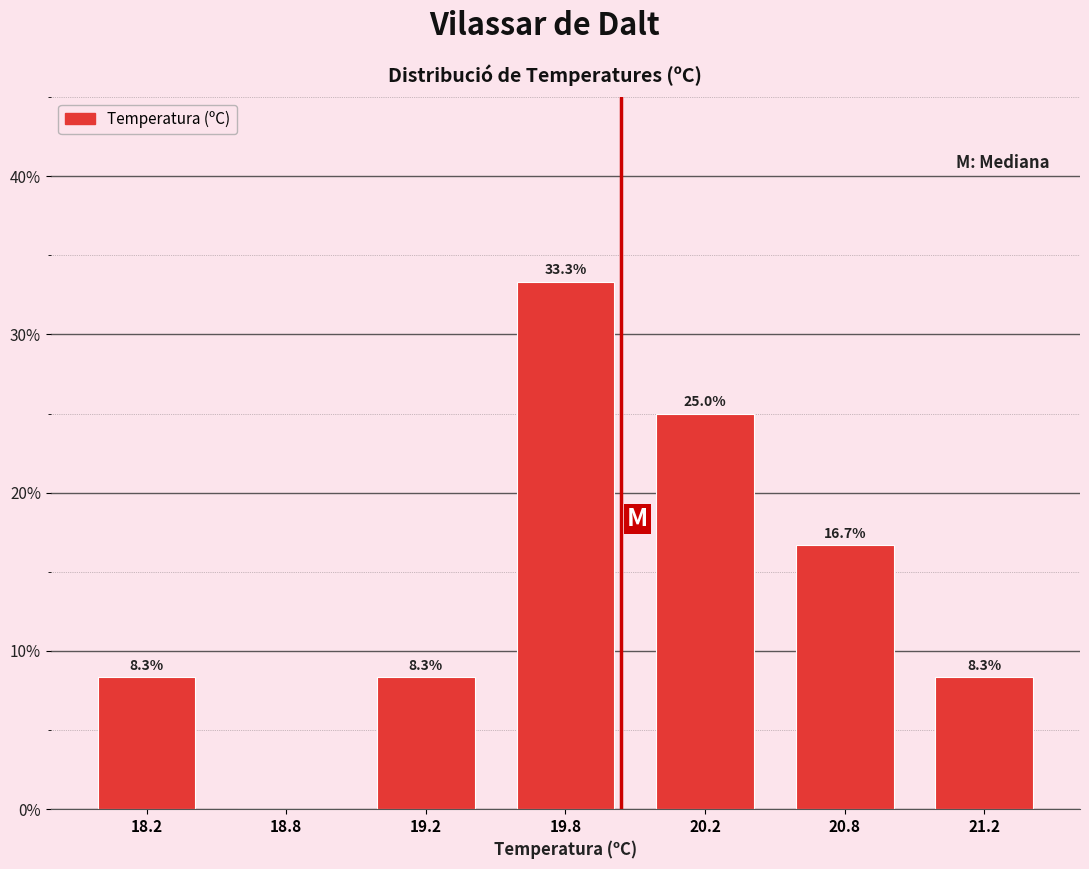

Reading left to right, transcribe all the data shown in this chart.

18.2=8.3	18.8=0.0	19.2=8.3	19.8=33.3	20.2=25.0	20.8=16.7	21.2=8.3